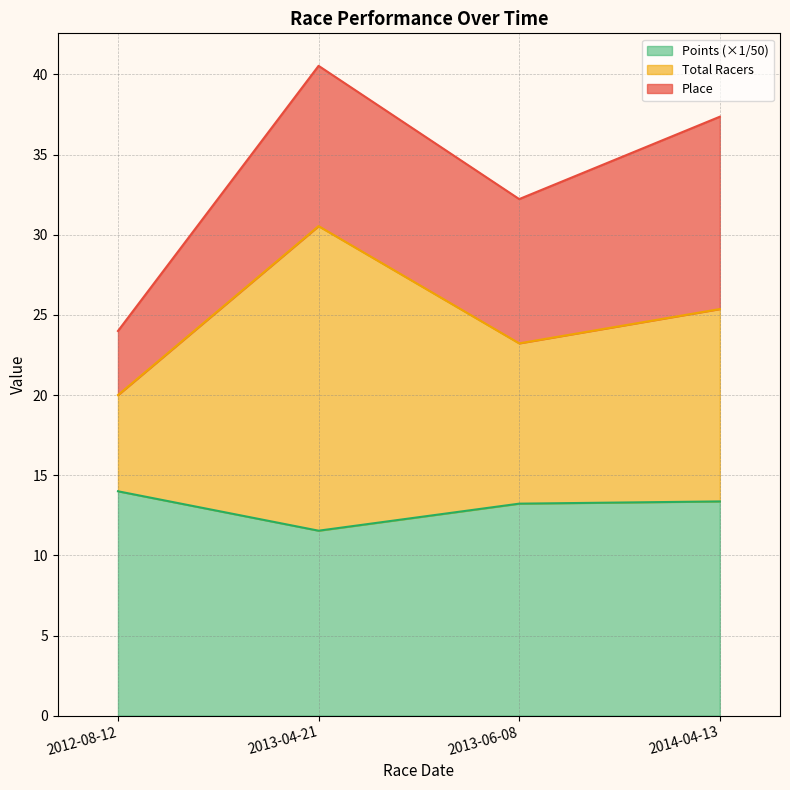

The value of Points (×1/50) at 2013-04-21 is 11.5. True or false?

True